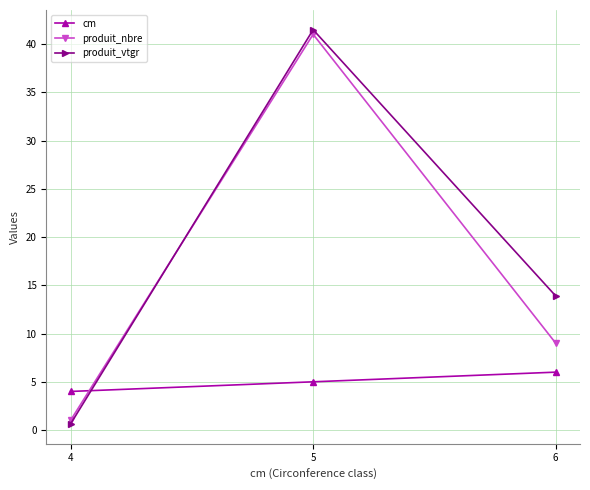

Which series has the widest spread of values?

produit_vtgr